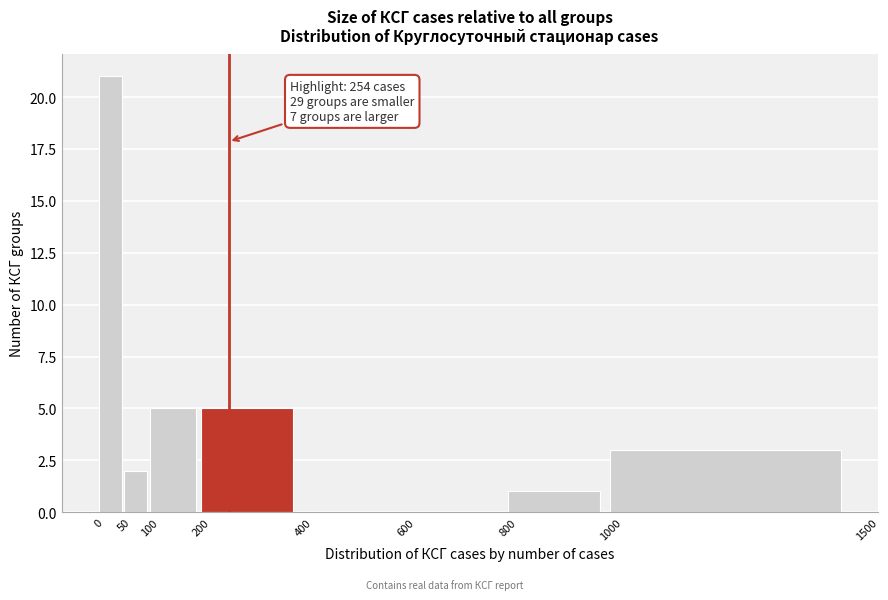

Which range on the x-axis has the tallest bar?

0 to 50